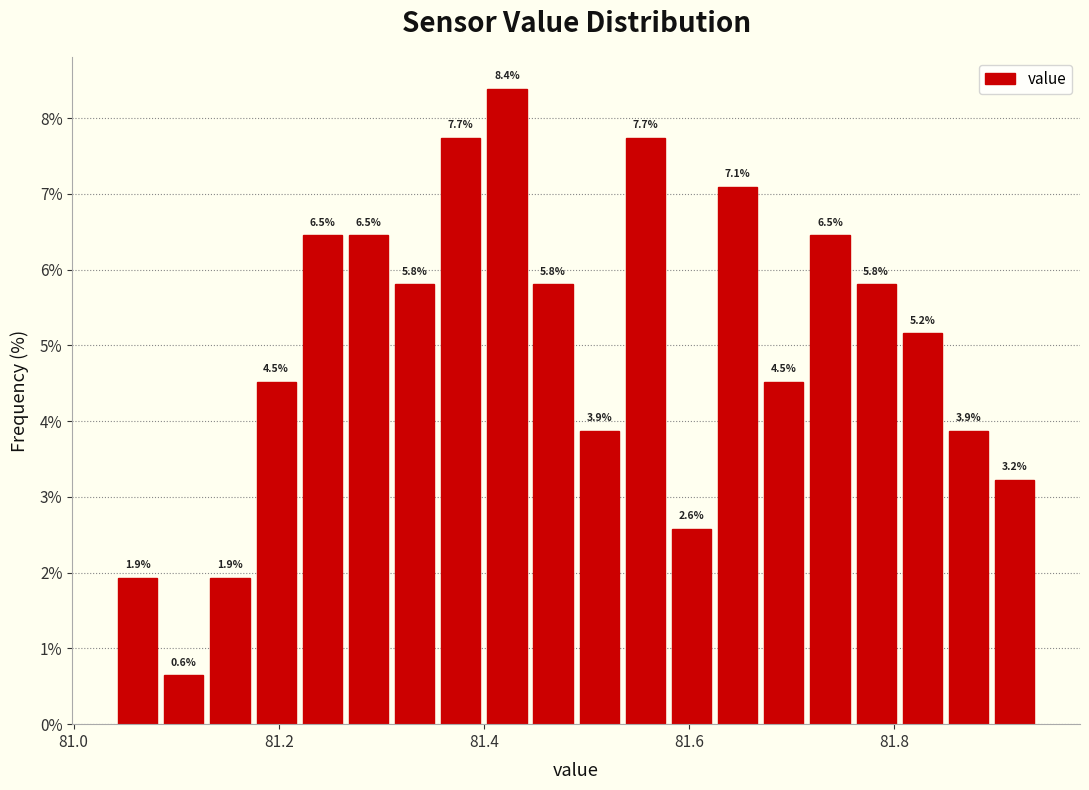

Read against the x-axis, roughly where is the centre of the tallest bar?

81.42